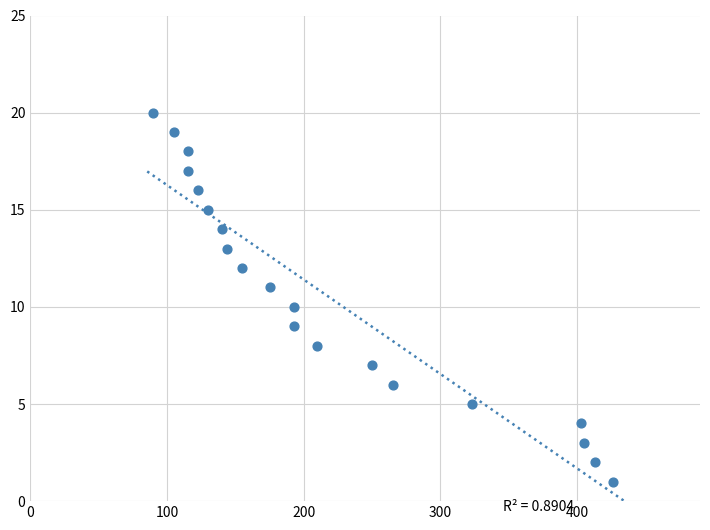

What is the range of X values (max minus min)?

336